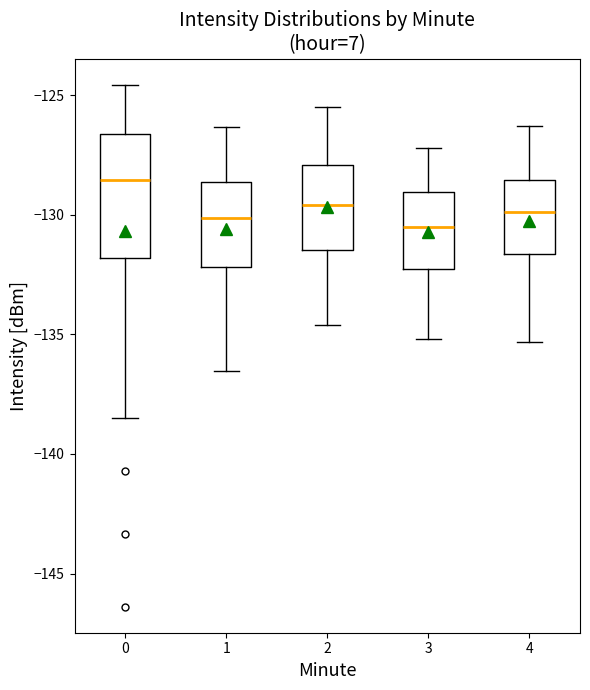

Comparing the boxes themselves (not the whiskers), which one is the tallest?

0